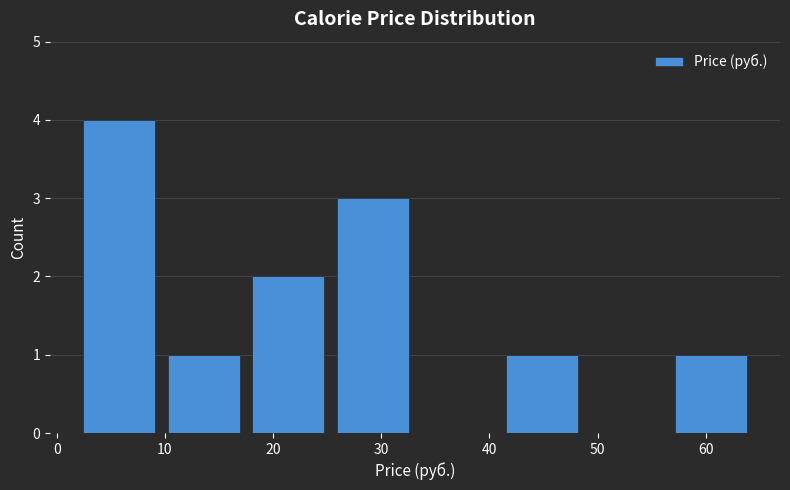

Reading left to right, transcribe this chart: for each bar, give the range it covers on the x-axis and its height. Neither the bar edges nor the heights are printed on the chart, so give them approximately, as read against the axes.

2 to 10: 4
10 to 17: 1
17 to 25: 2
25 to 33: 3
33 to 41: 0
41 to 49: 1
49 to 57: 0
57 to 64: 1